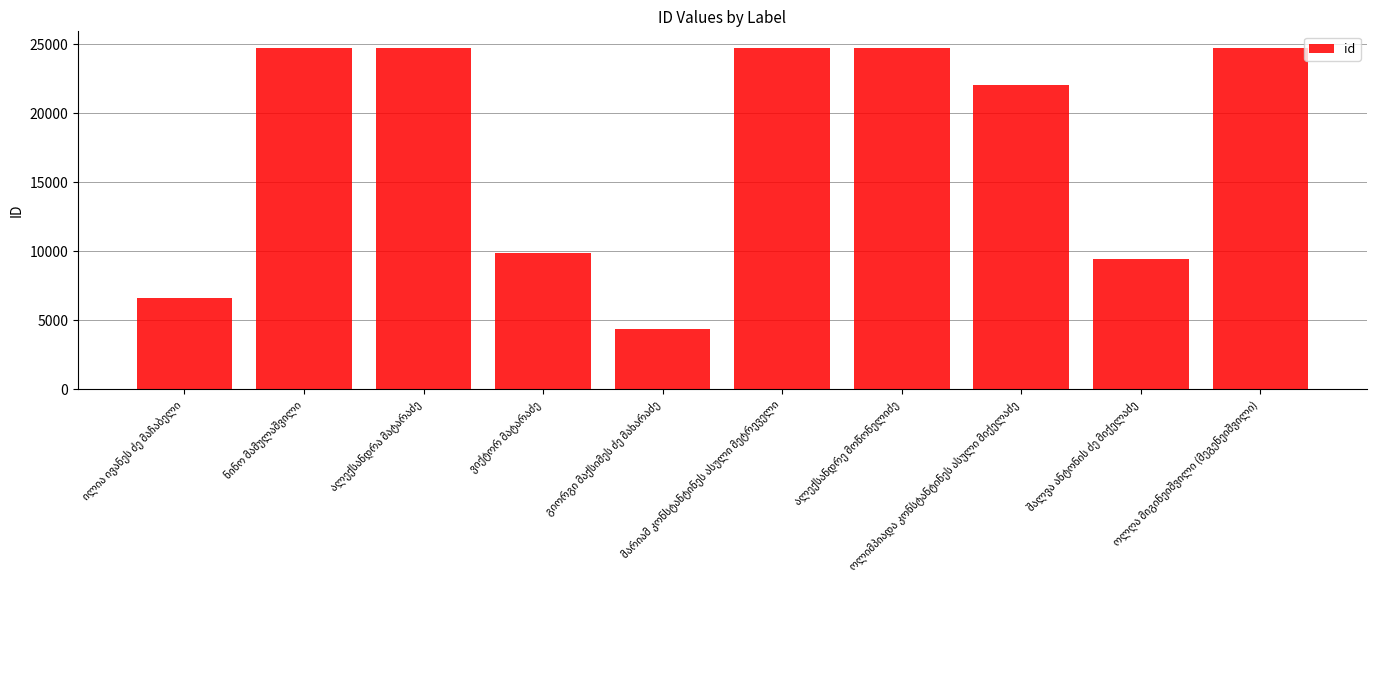

What is the value of the 10th bar from the left?

24683